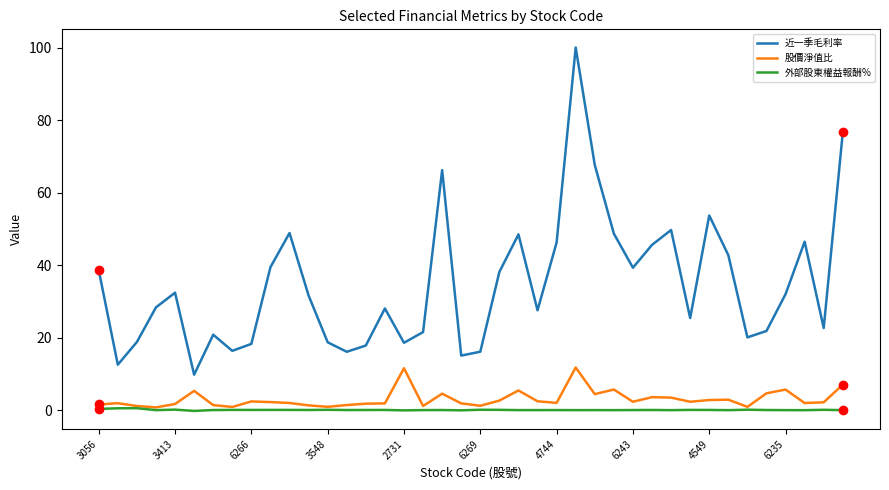

Which series has the largest total across all categories?

近一季毛利率